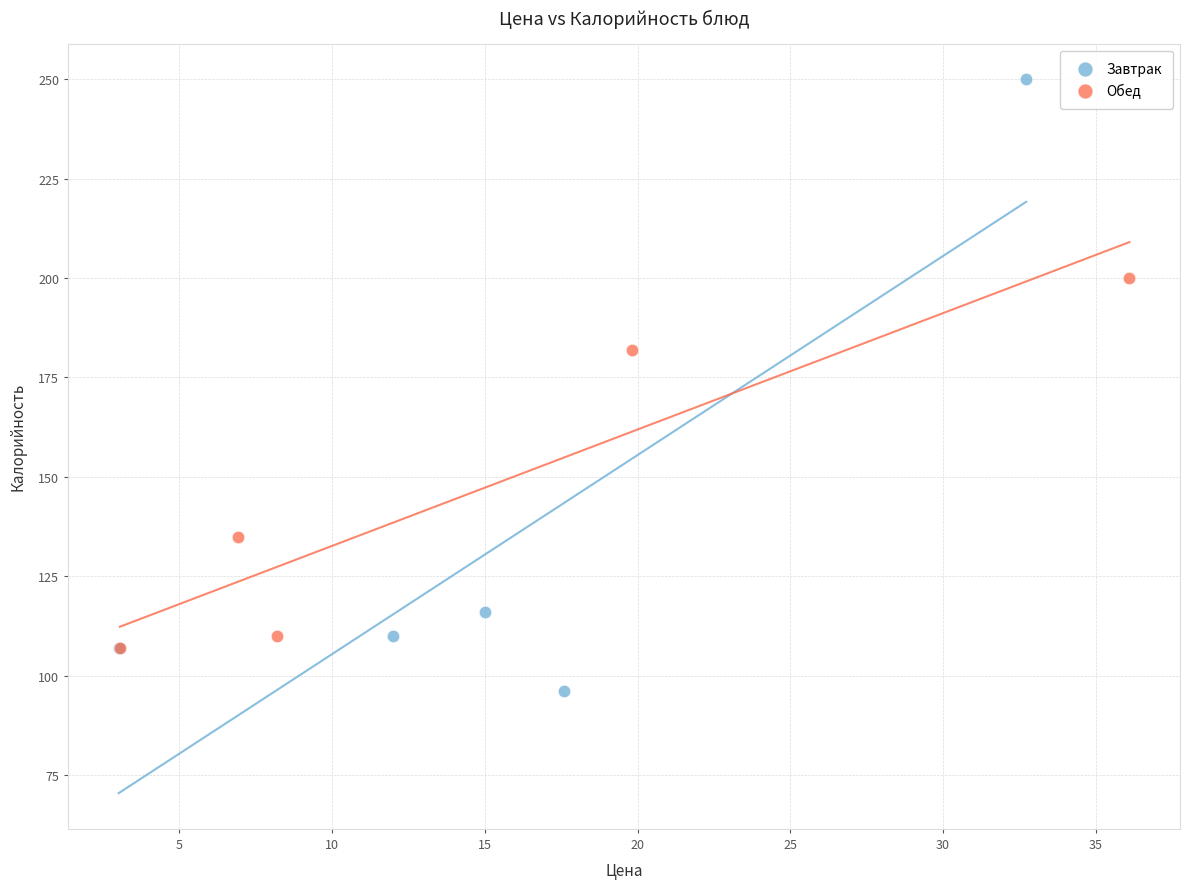

Which series reaches the minimum Y coordinate?

Завтрак